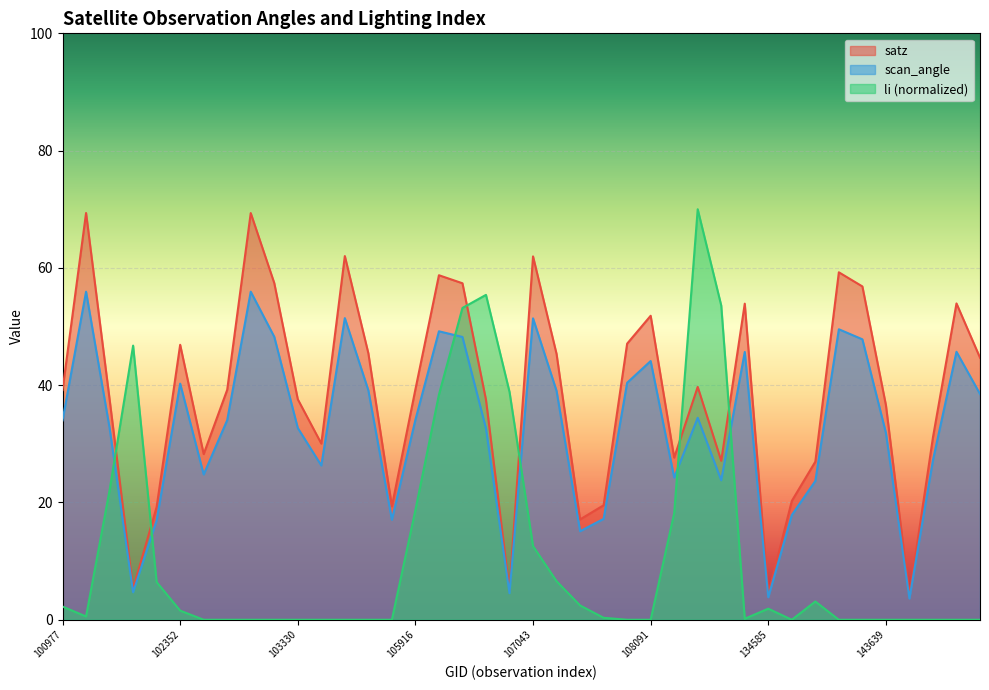

How many lines are shown in the chart?

3